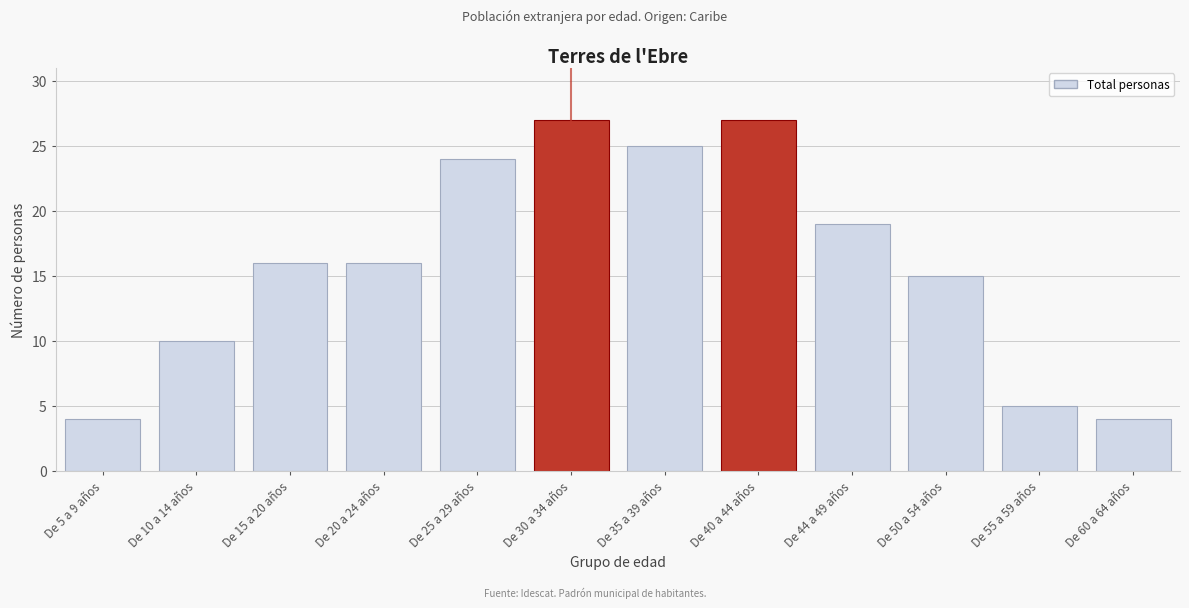

Reading left to right, list all the values displayed in this chart.

4	10	16	16	24	27	25	27	19	15	5	4